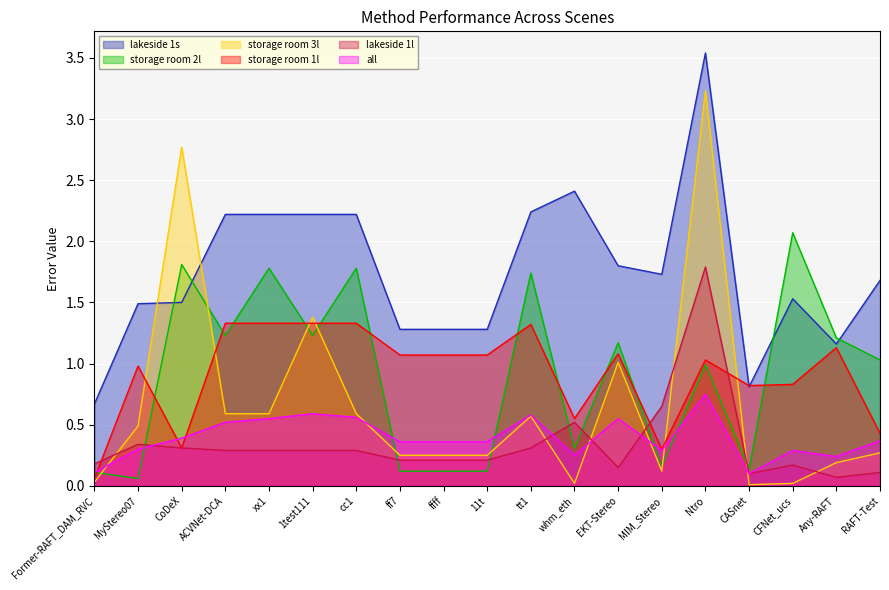

Count the number of categories in the chart.

19